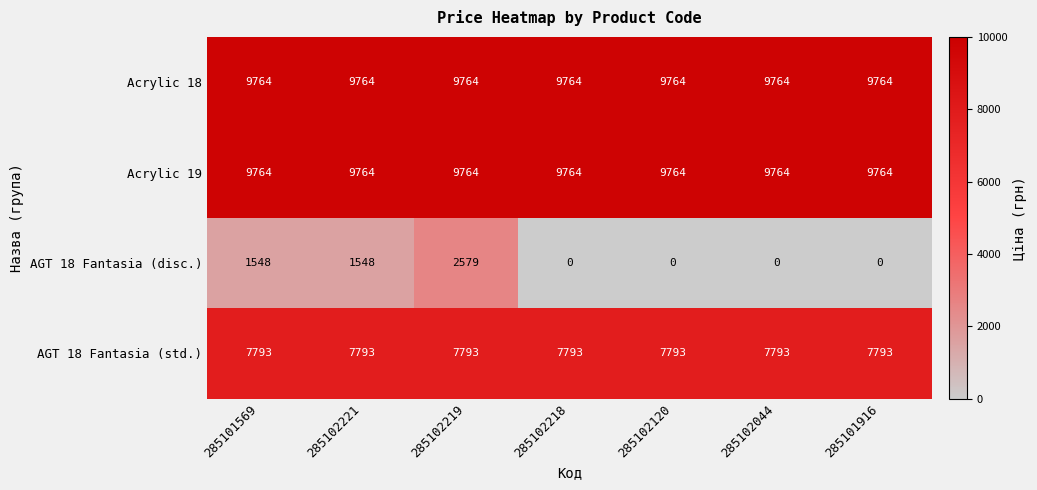

The AGT 18 Fantasia (std.) series shows 3039 at 285102221. True or false?

False